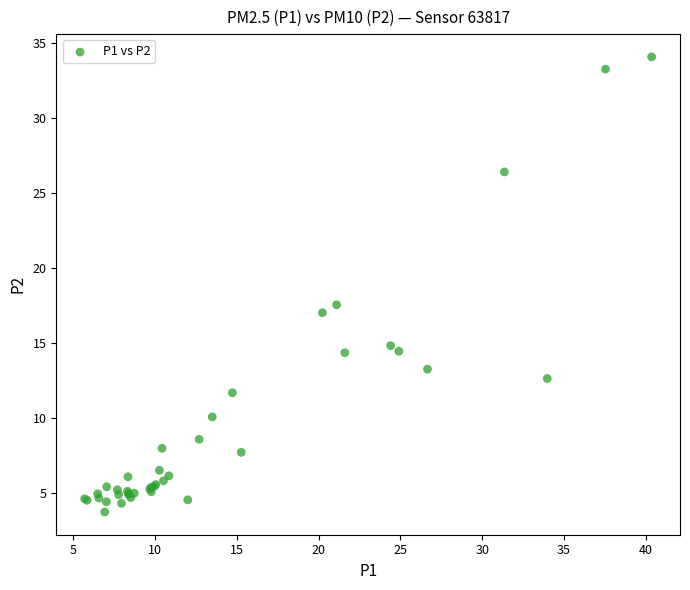

What Y value in the scatter plot is closest to 18?

17.6